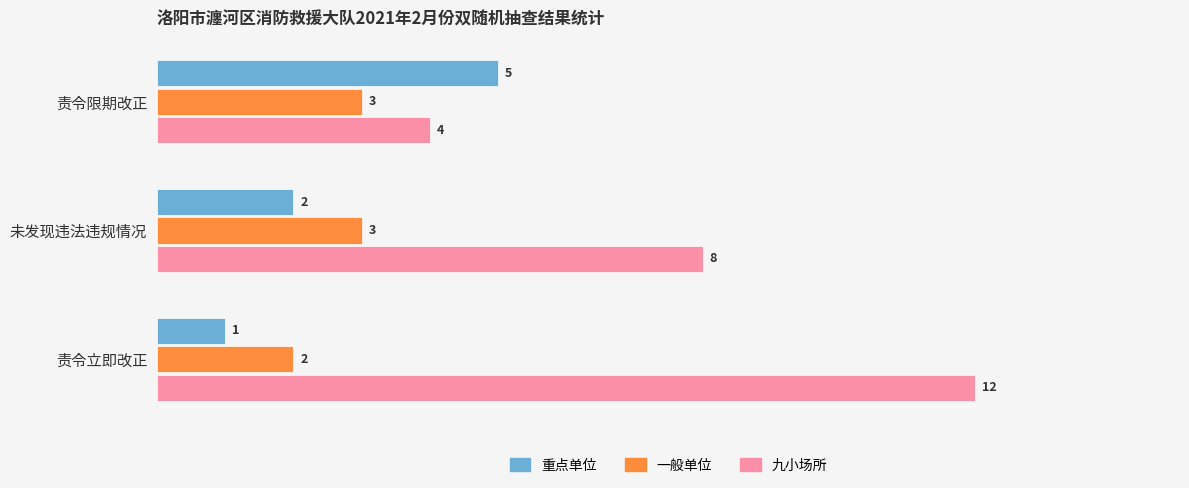

Which series has the largest range (max minus min)?

九小场所